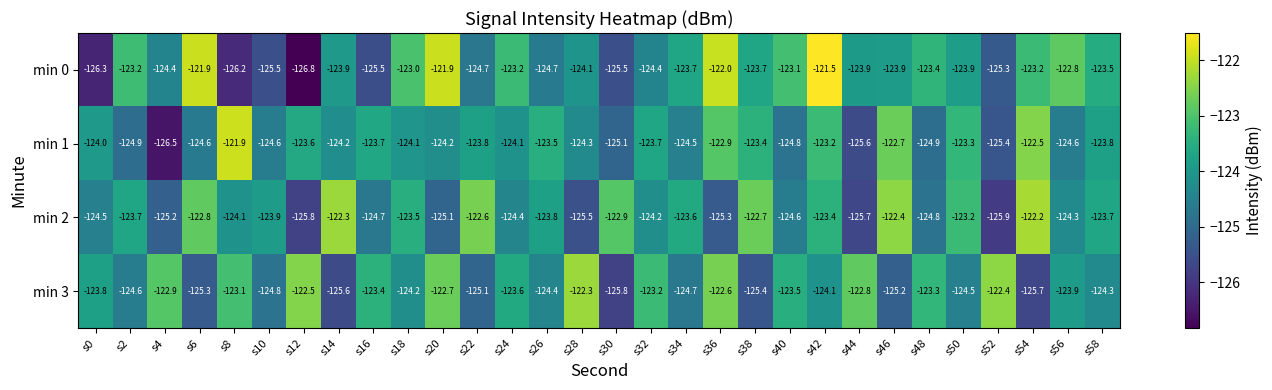

Rank the series by their maximum value, from lowest to highest.

min 3, min 2, min 1, min 0